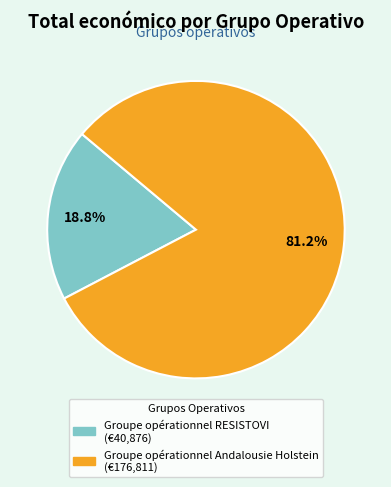

How many slices are in this pie chart?

2